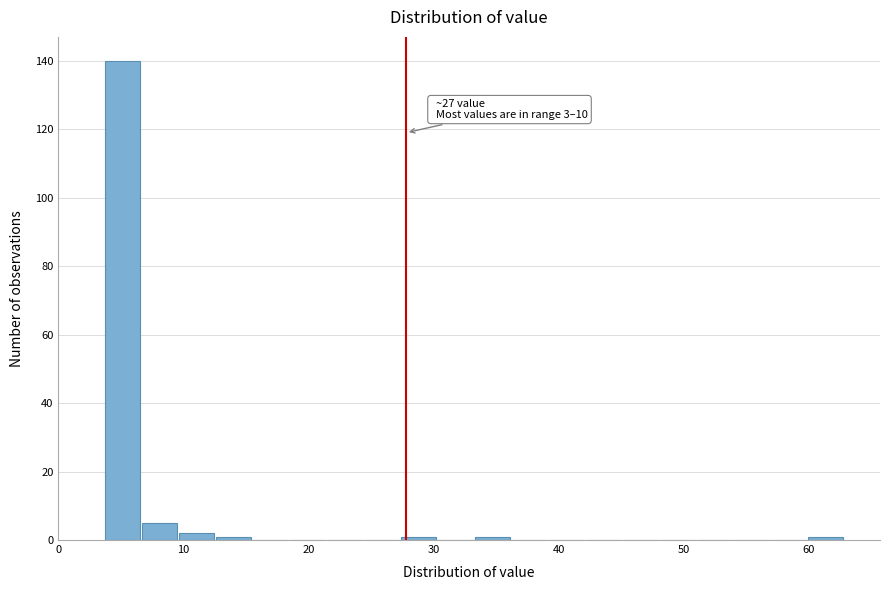

Around what value on the x-axis is the tallest bar? Give the approximate position of its centre, as read against the axis.

5